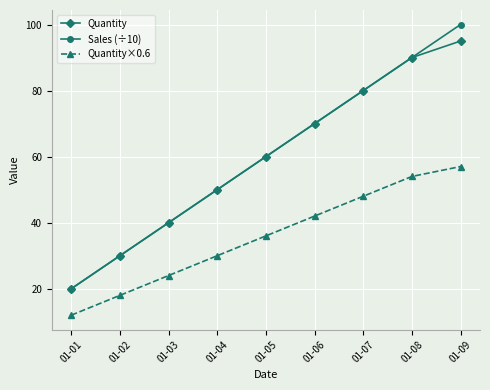

Reading right to left, list all the values displayed in this chart.

Quantity: 95	90	80	70	60	50	40	30	20
Sales (÷10): 100	90	80	70	60	50	40	30	20
Quantity×0.6: 57	54	48	42	36	30	24	18	12